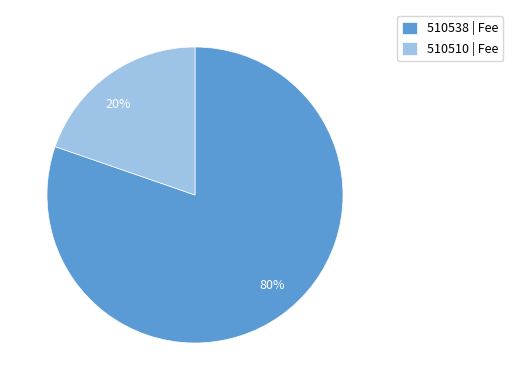

The 510538 slice represents 80% of the pie. True or false?

True